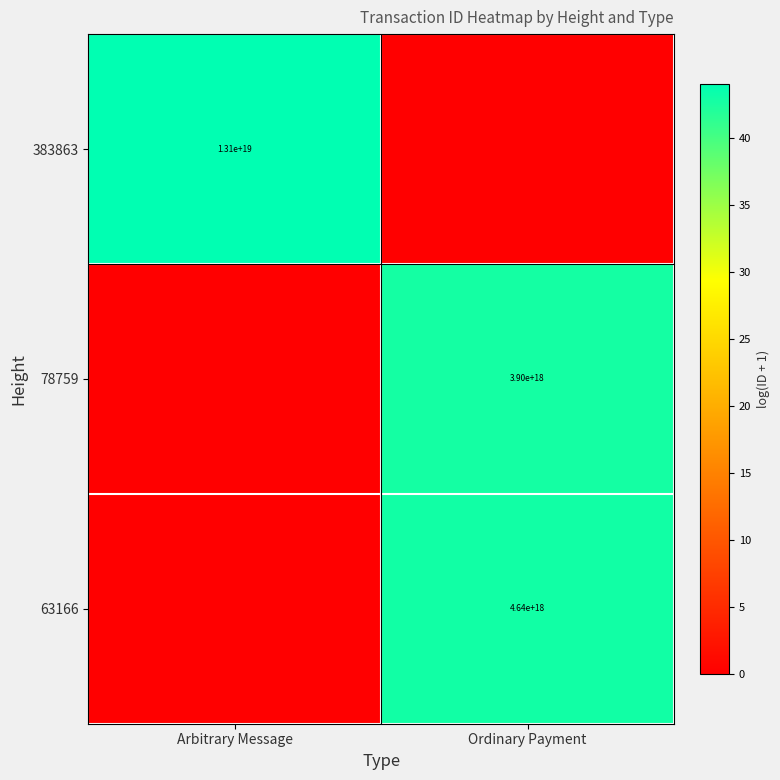

True or false: 78759 has a value of 3900000000000000000 at Ordinary Payment.

True